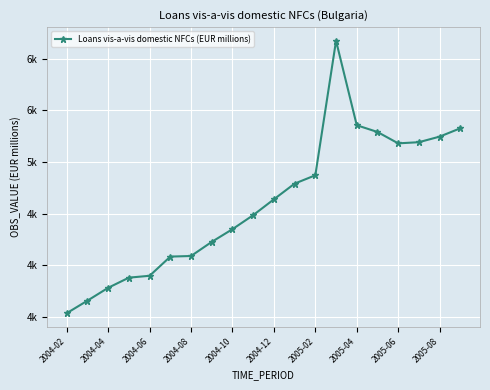

Is this an area chart (filled region under the line)?

No